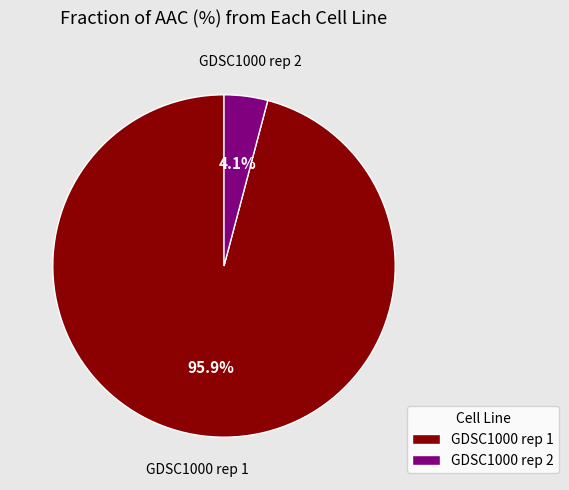

To the nearest percent, what is the difference between the largest and smallest slice percentages?

92%